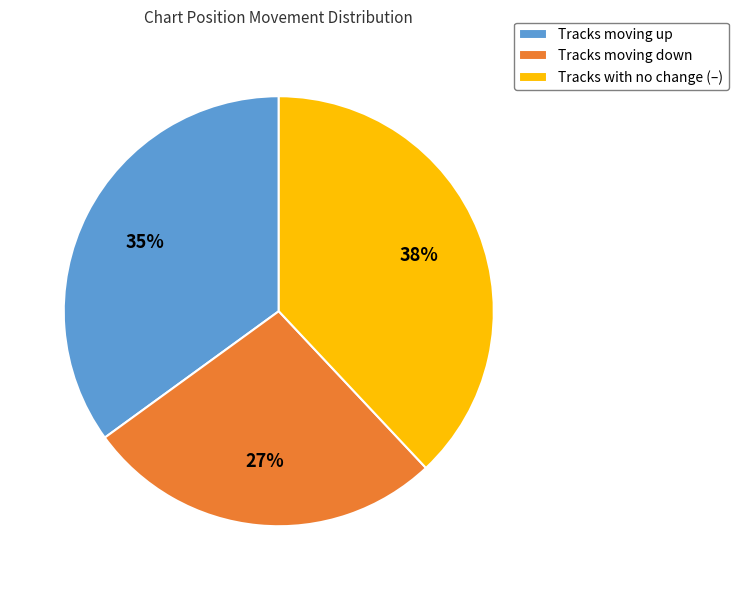

How many slices are in this pie chart?

3